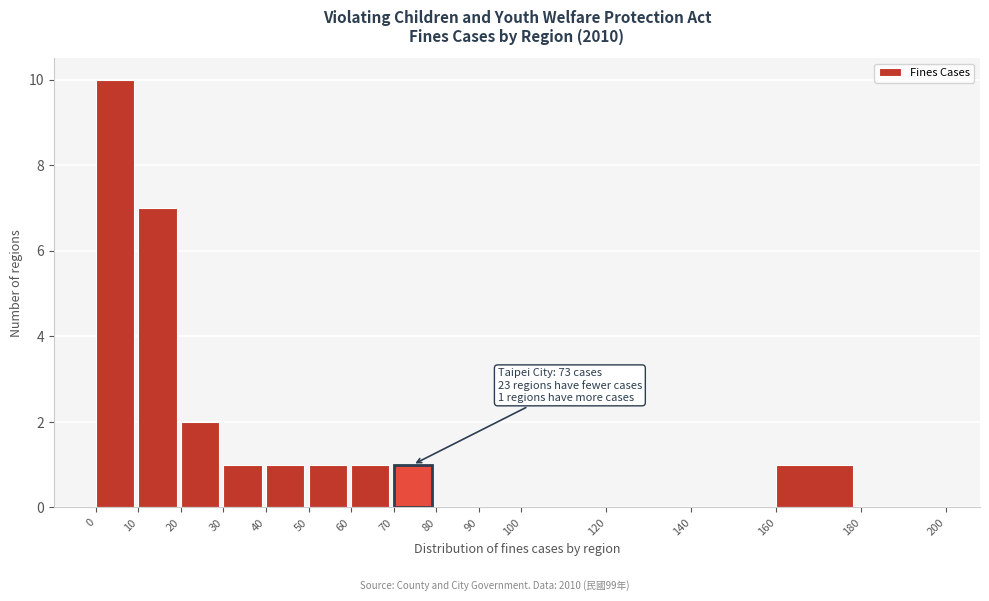

Which range on the x-axis has the tallest bar?

0 to 10